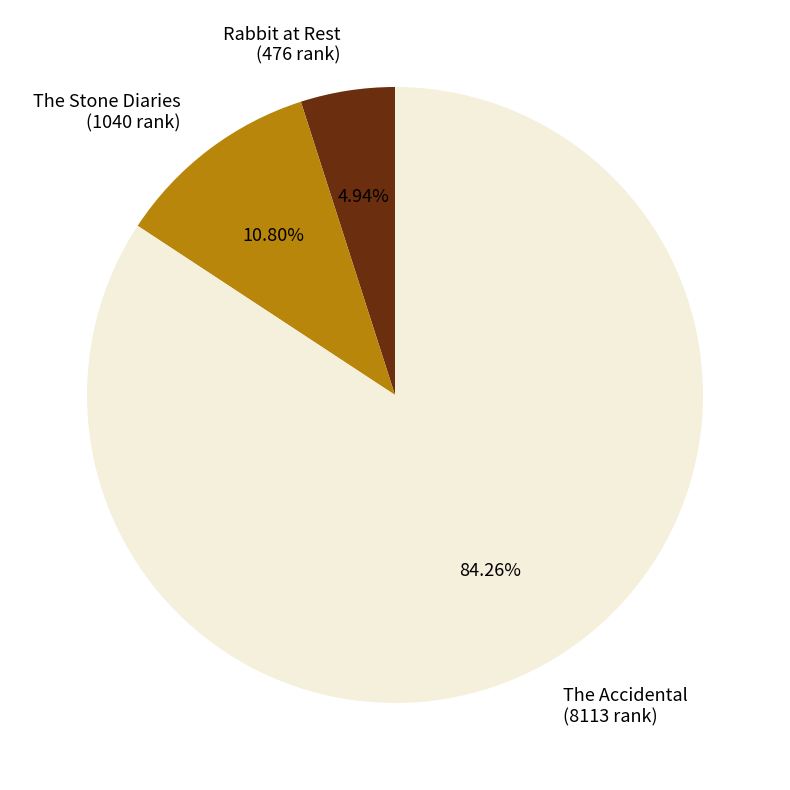

Do Rabbit at Rest (476 rank) and The Accidental (8113 rank) together represent more than half of the pie?

Yes